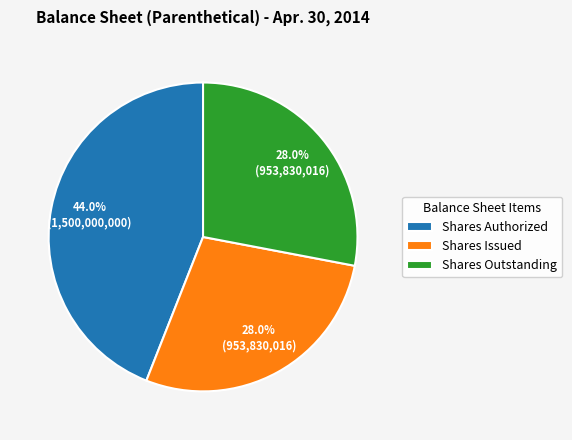

Does any single category account for the majority?

No